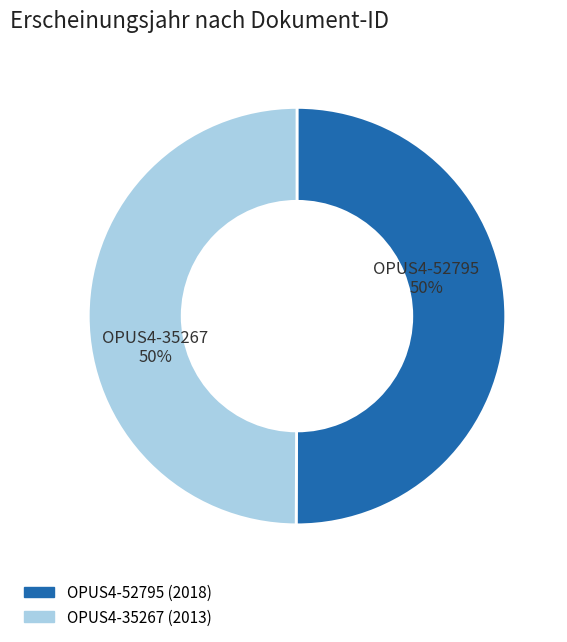

Approximately how many times larger is the value at OPUS4-52795 compared to OPUS4-35267?

1.0